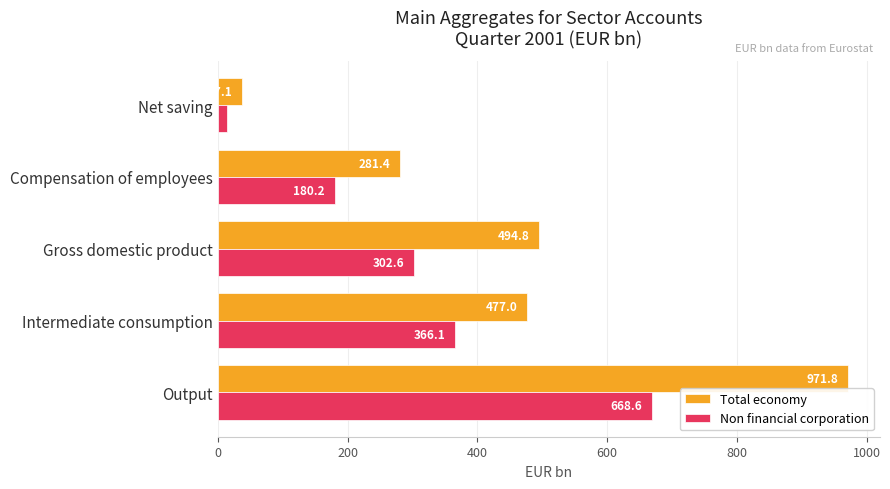

What are all the series names shown in the legend?

Total economy, Non financial corporation